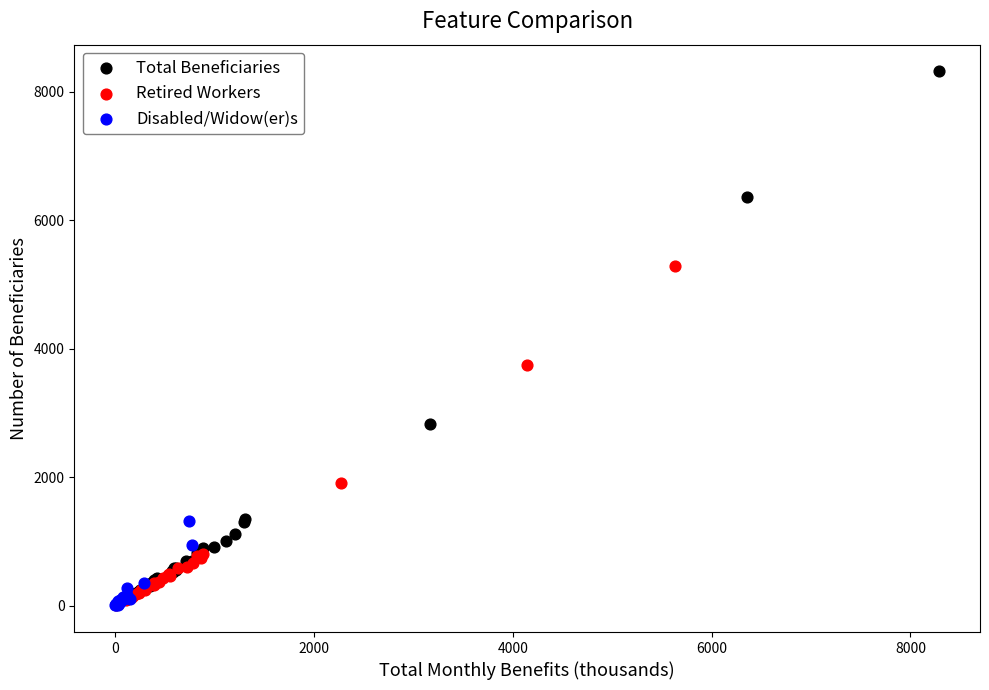

What are all the series names shown in the legend?

Total Beneficiaries, Retired Workers, Disabled/Widow(er)s